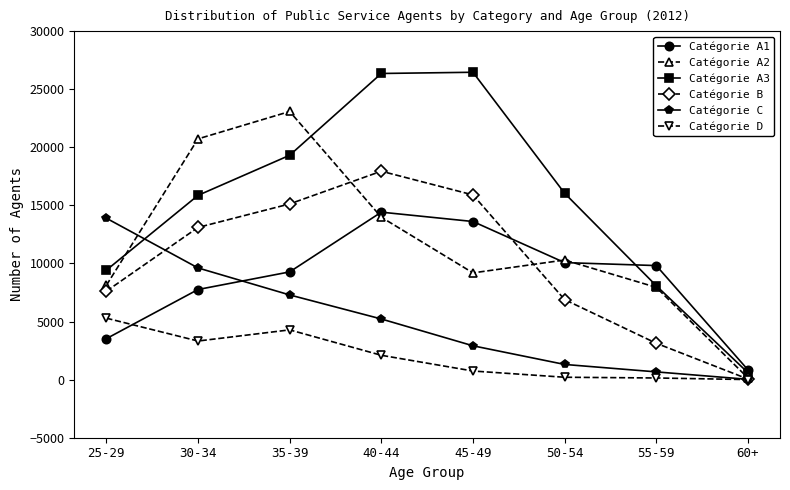

Is this an area chart (filled region under the line)?

No